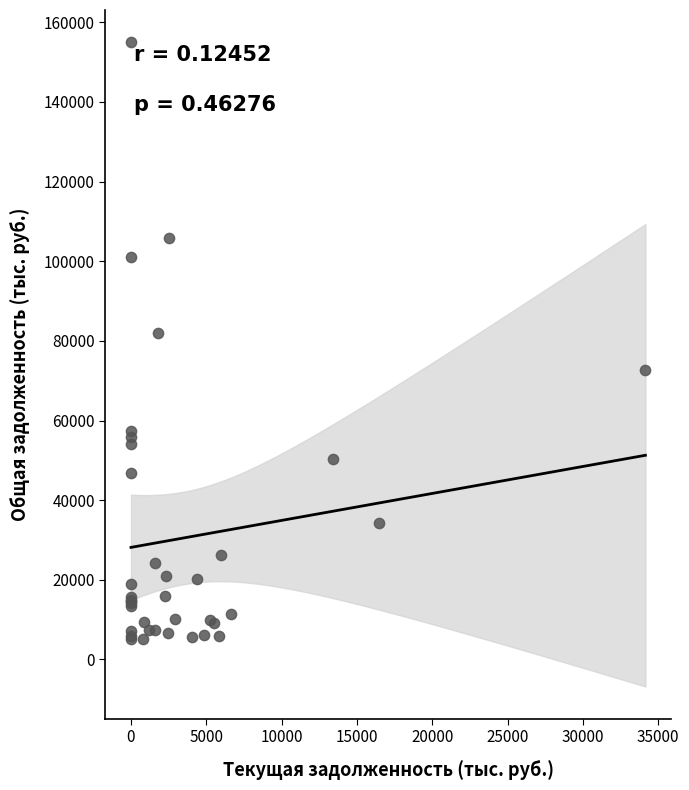

What Y value in the scatter plot is closest to 80093?

82000.8